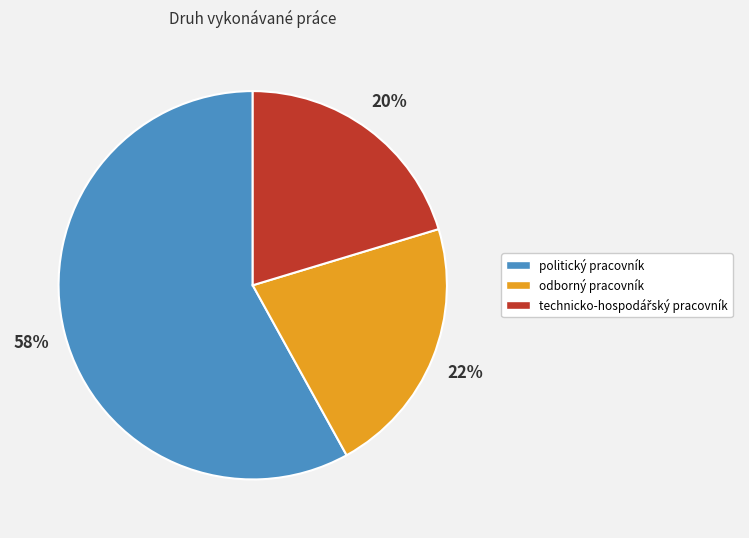

To the nearest percent, what is the difference between the largest and smallest slice percentages?

38%